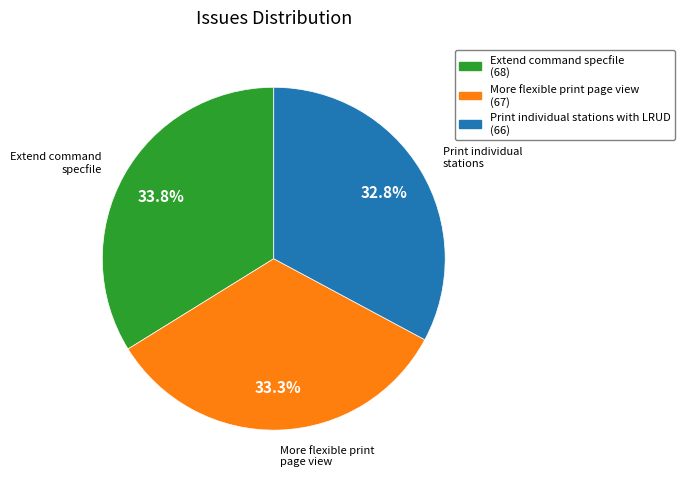

Is there any slice that represents more than half of the pie?

No